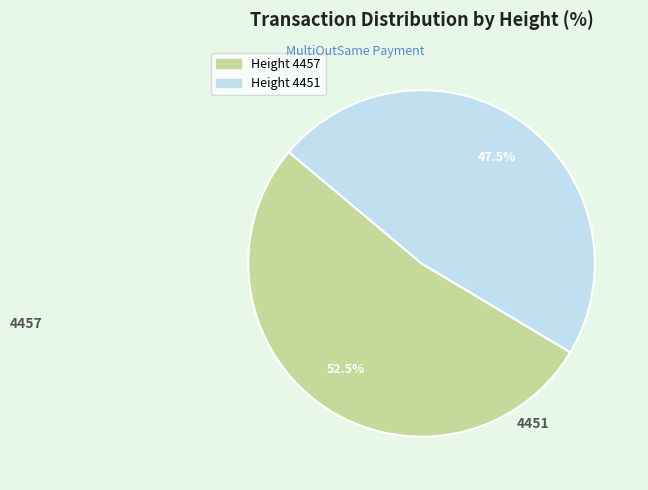

Is there a majority slice in this chart?

Yes